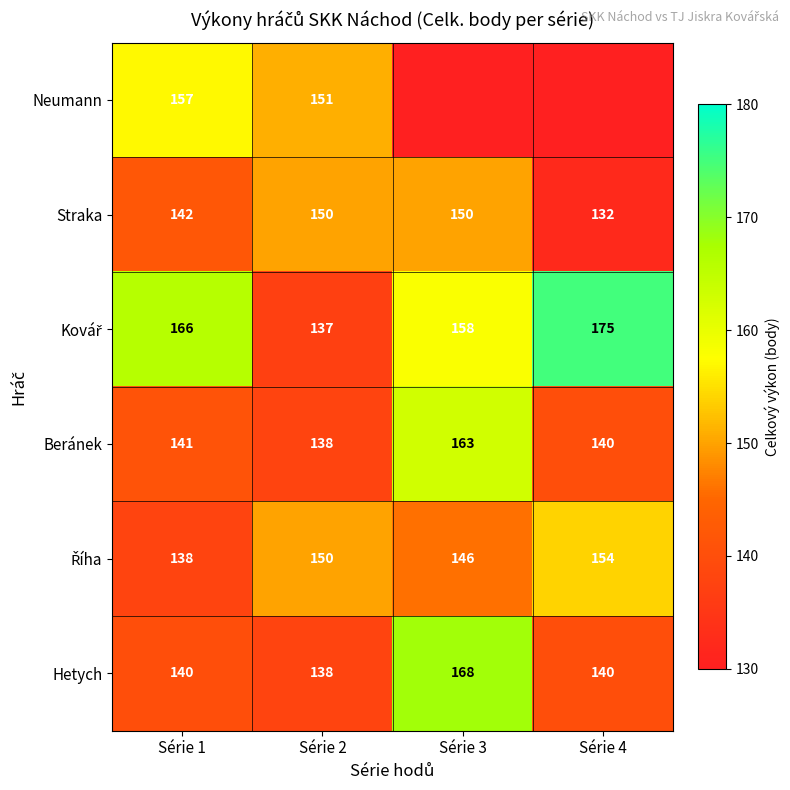

What is the average value of the Beránek series?

146